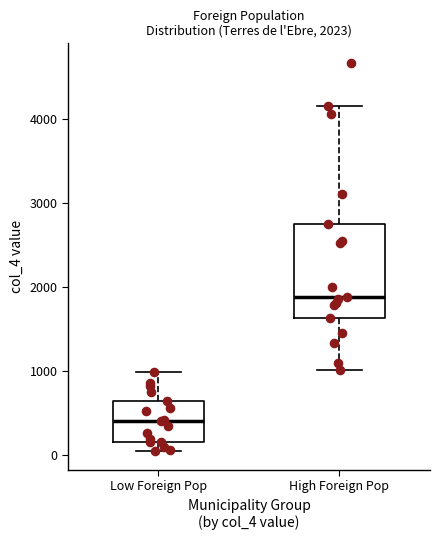

Which box is the tallest, from its lower edge to its upper edge?

High Foreign Pop